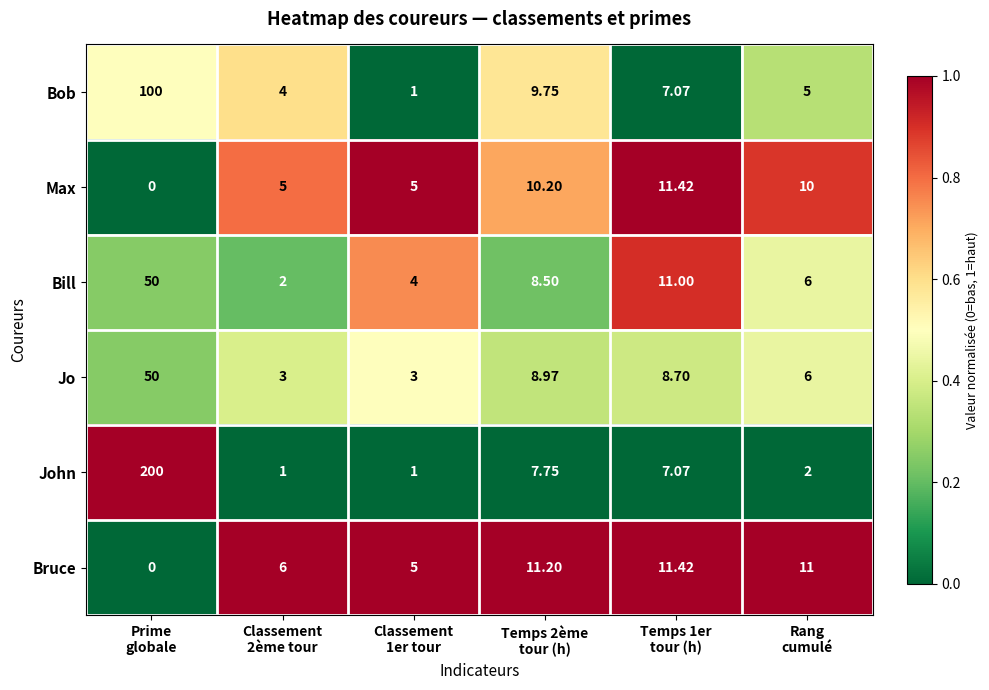

What is the difference between the highest and lowest values at Classement
1er tour?

4.0